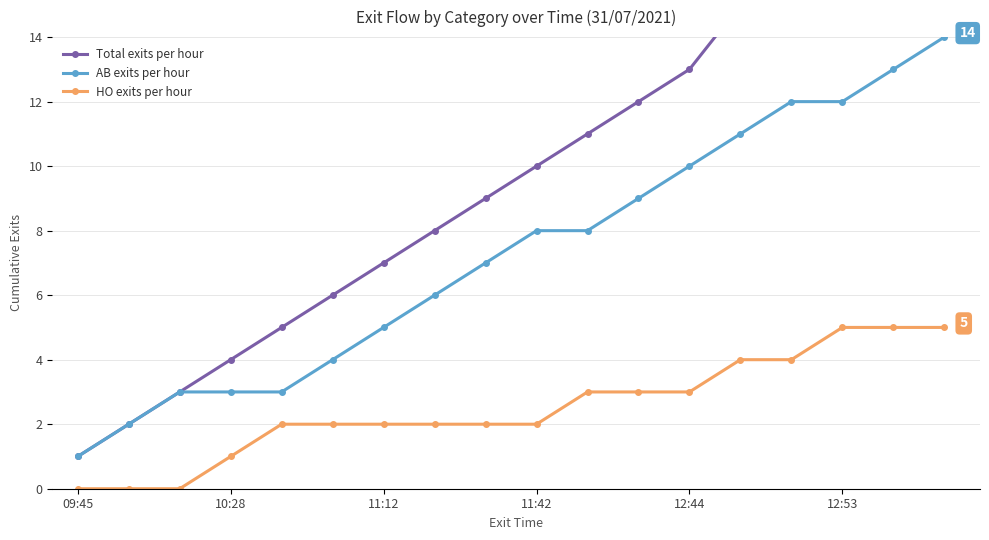

True or false: HO exits per hour and AB exits per hour intersect in this chart.

False